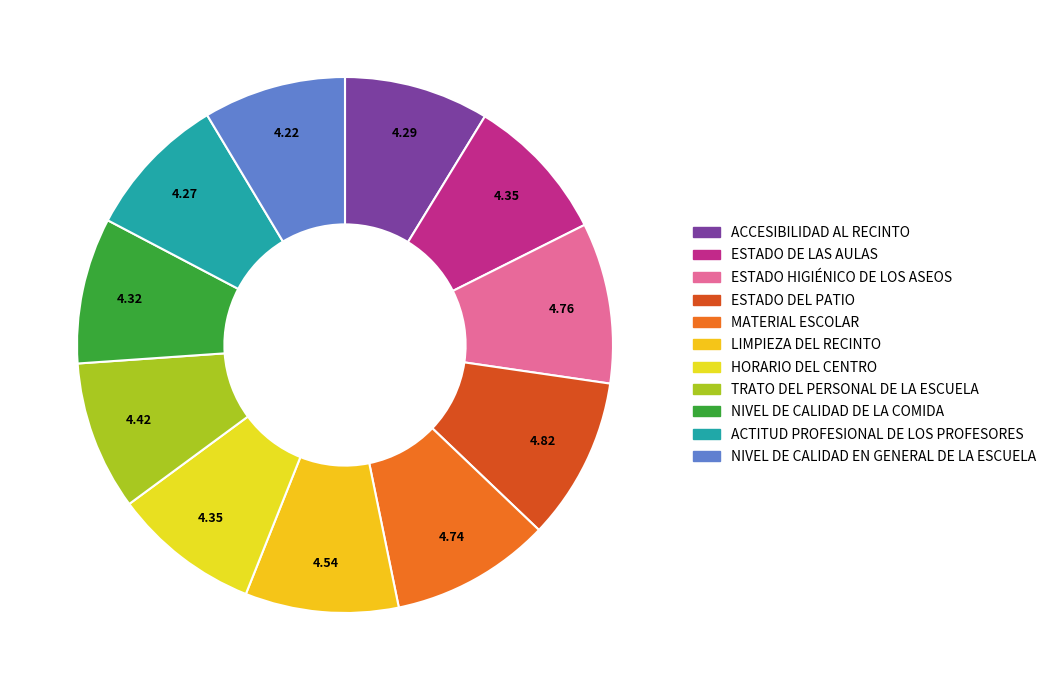

The NIVEL DE CALIDAD EN GENERAL DE LA ESCUELA slice represents 9% of the pie. True or false?

True